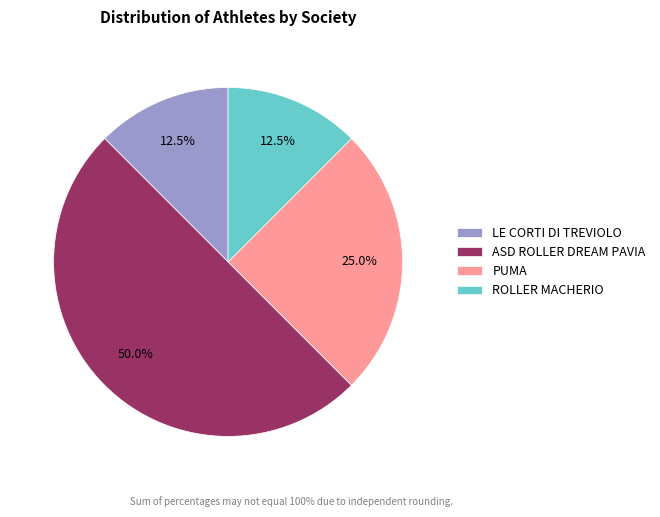

Is LE CORTI DI TREVIOLO the majority of the pie?

No